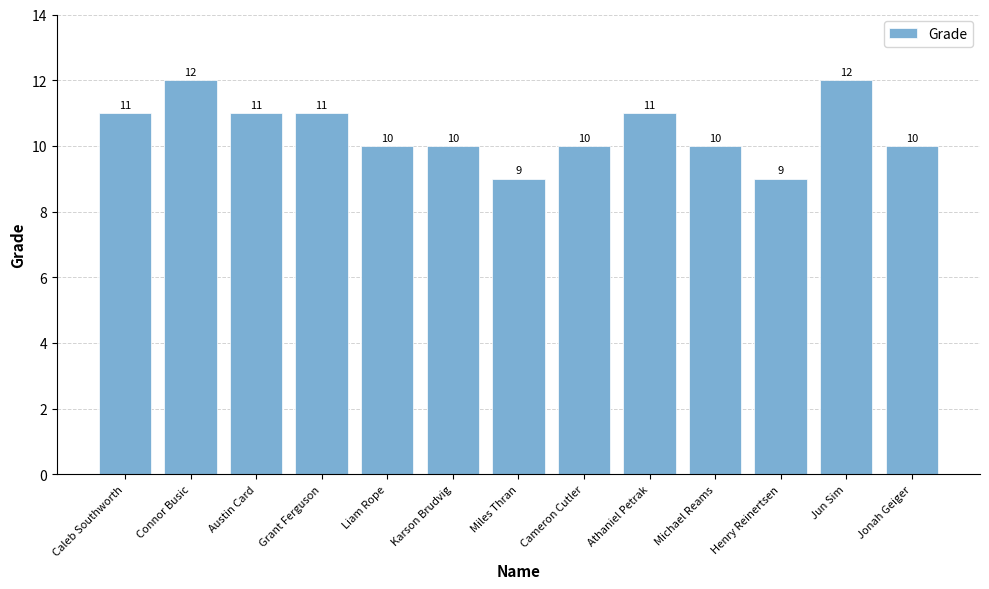

Which has a higher value, Henry Reinertsen or Caleb Southworth?

Caleb Southworth